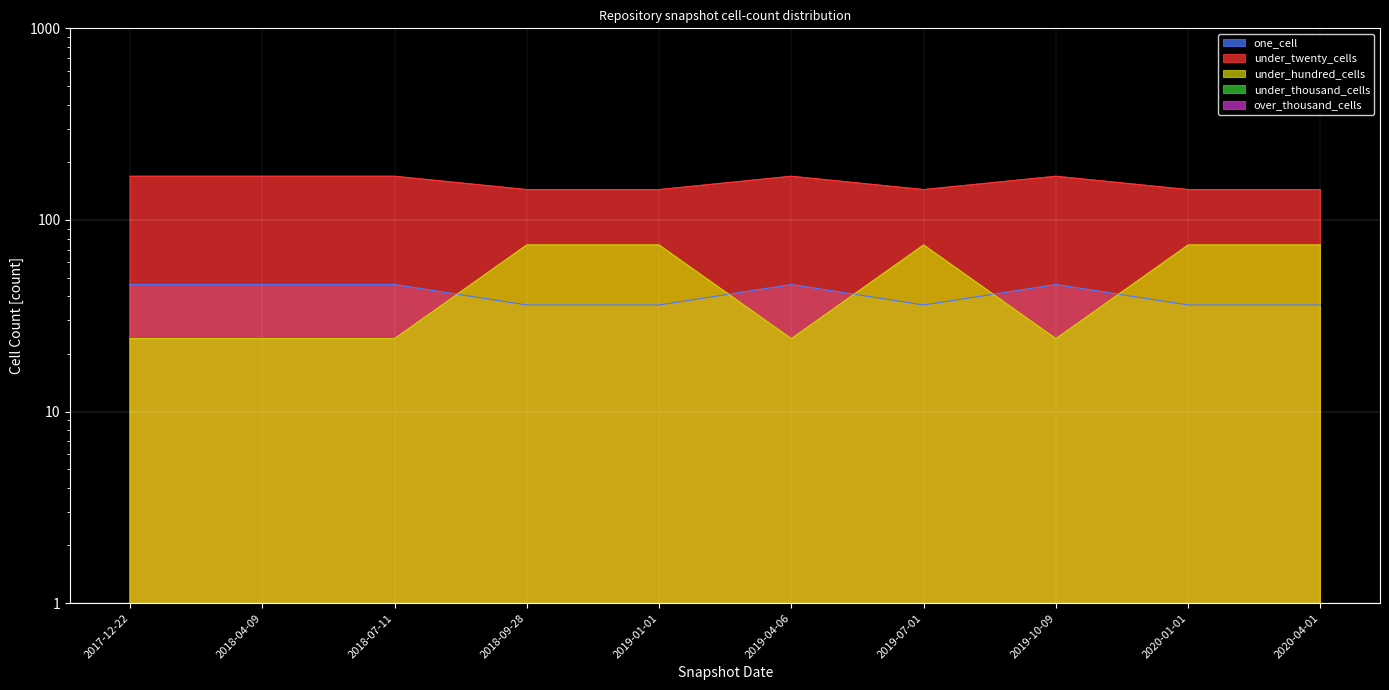

How many lines are shown in the chart?

3